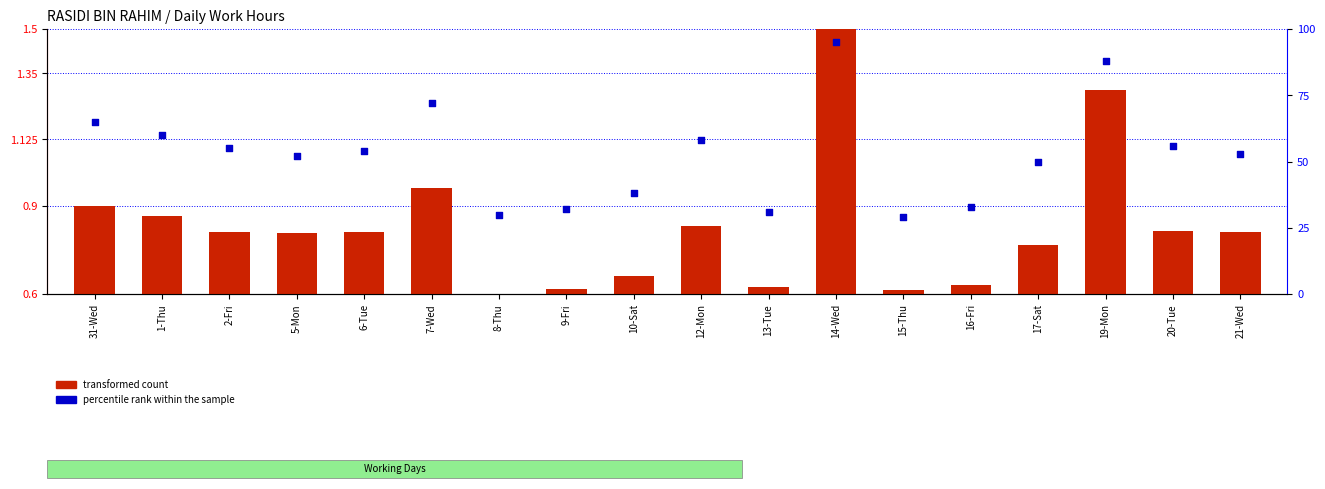

Which series has the widest spread of Y values?

percentile rank within the sample